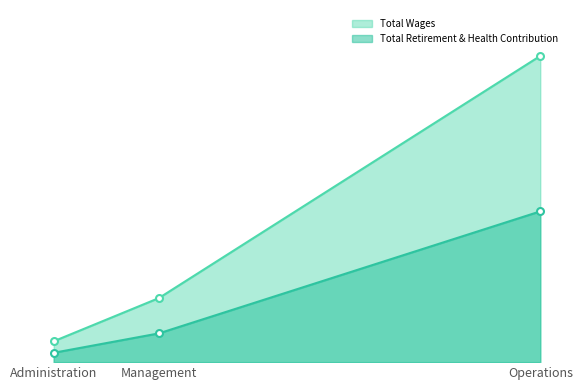

Which label corresponds to the smallest value in the chart?

Administration